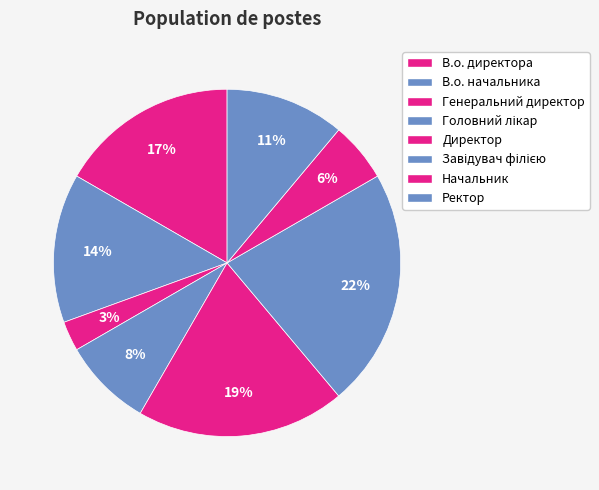

Count the number of slices in the pie.

8